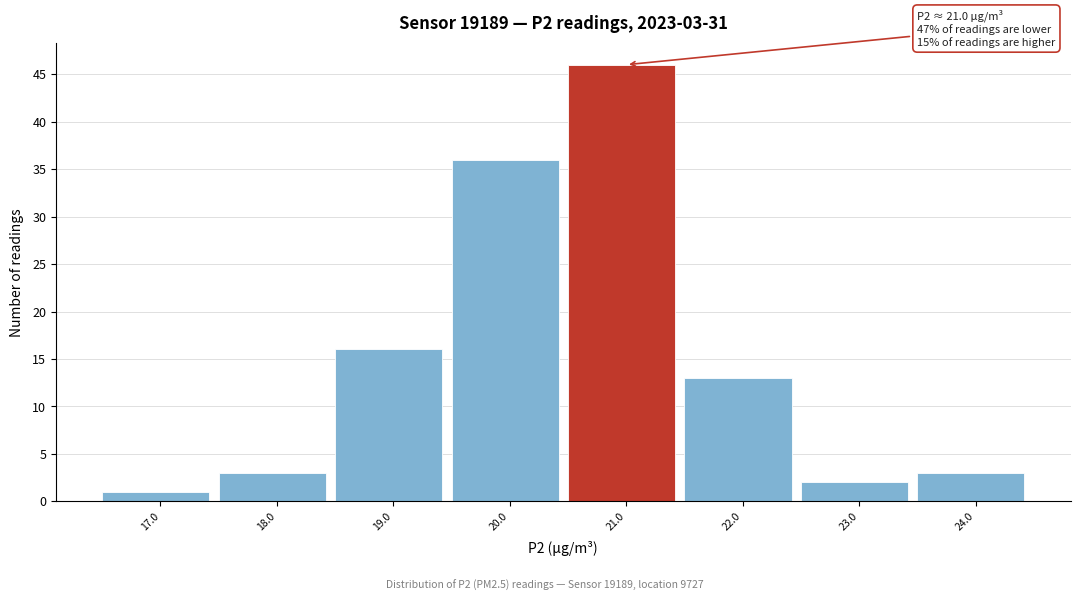

Reading left to right, transcribe all the data shown in this chart.

17.0=1	18.0=3	19.0=16	20.0=36	21.0=46	22.0=13	23.0=2	24.0=3